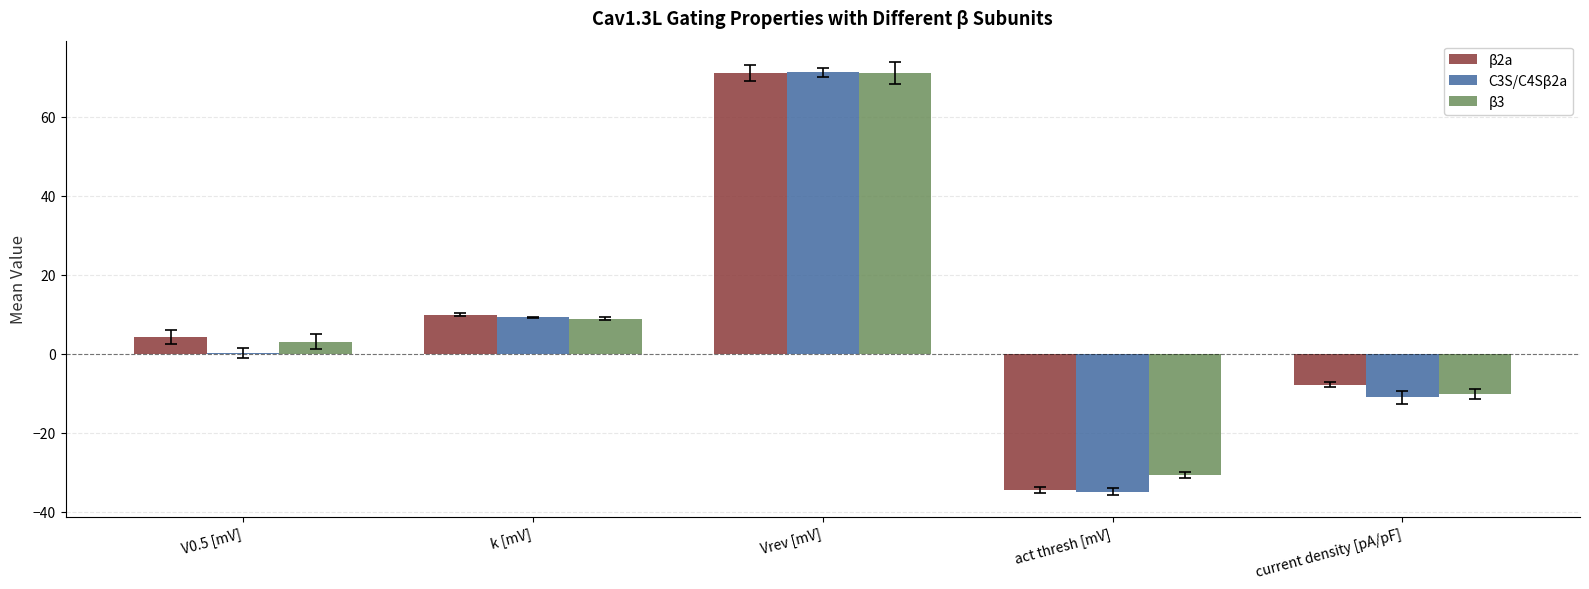

Which series changed the most between Vrev [mV] and act thresh [mV]?

C3S/C4Sβ2a